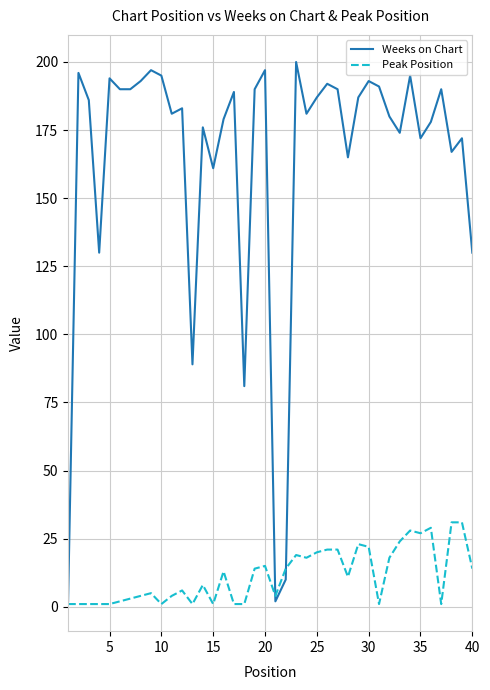

Which series has the largest total across all categories?

Weeks on Chart